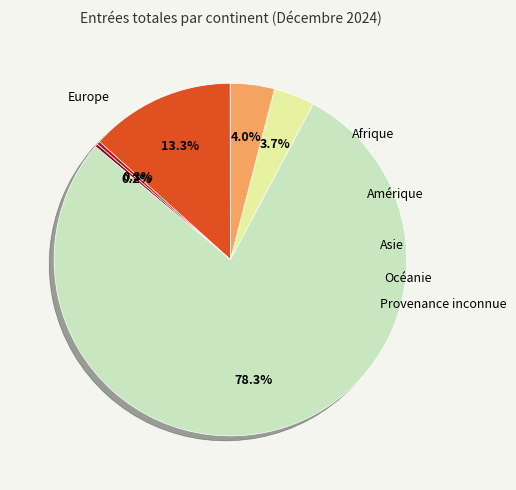

Does any single category account for the majority?

Yes